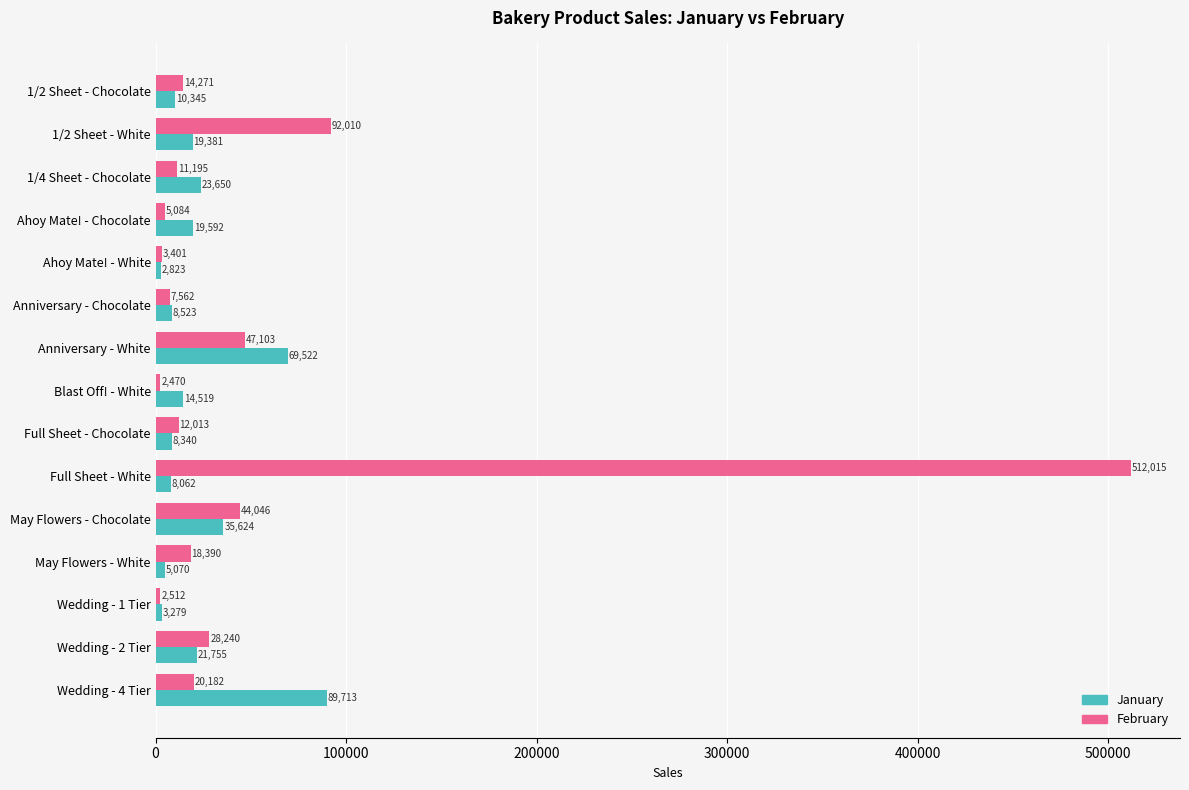

What is the greatest value displayed?

512015